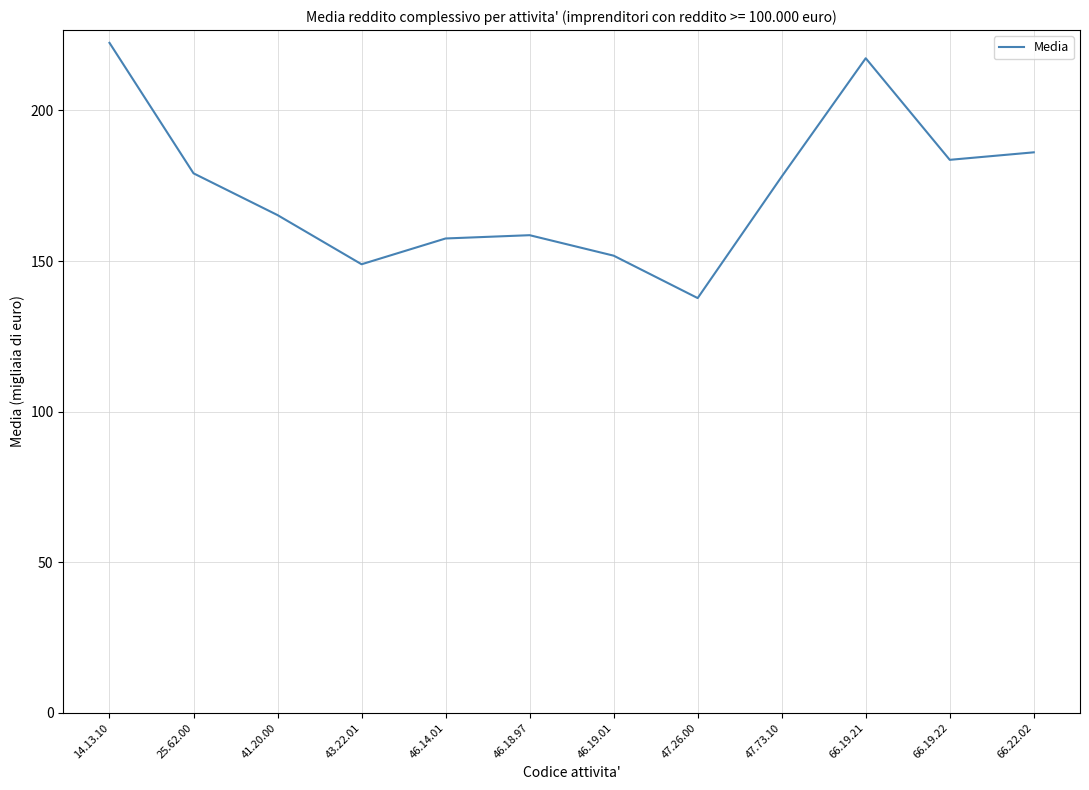

True or false: the data shows 178.0 at 47.73.10.

True